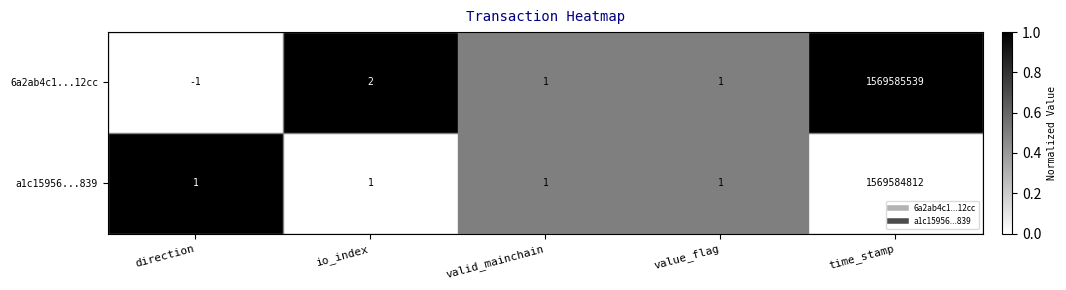

The value of 6a2ab4c1...12cc at io_index is 1. True or false?

False